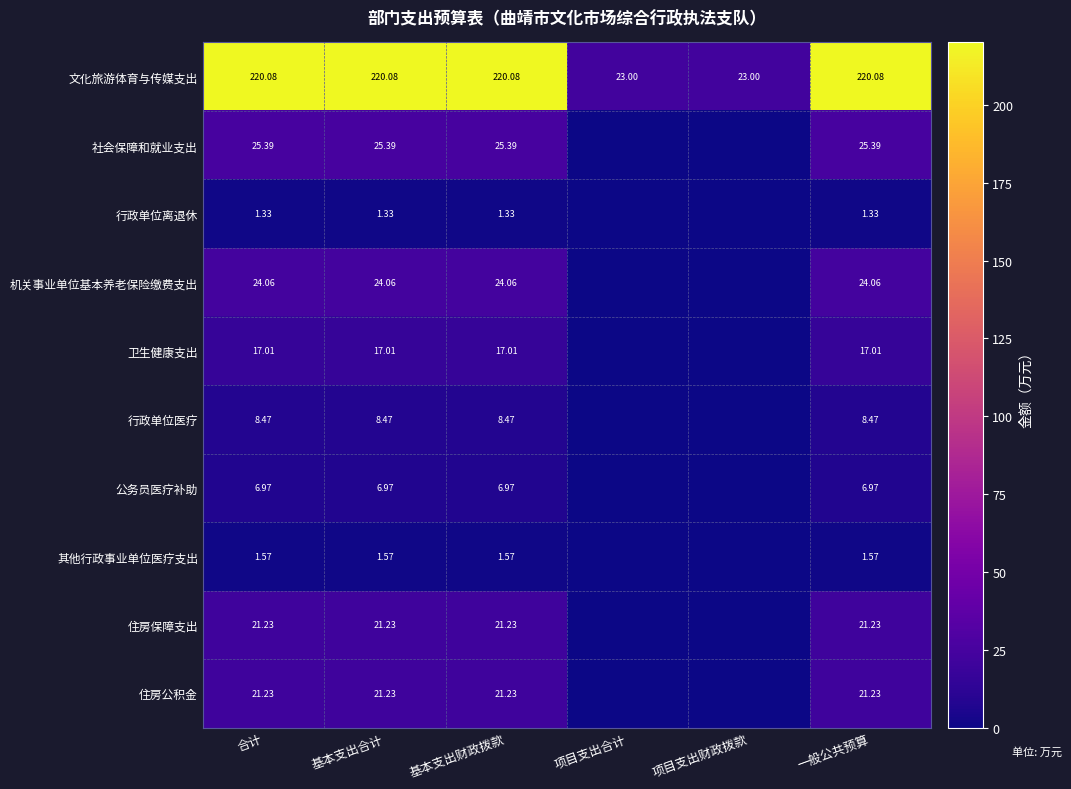

What is the spread (max minus min) of values at 项目支出合计?

23.0